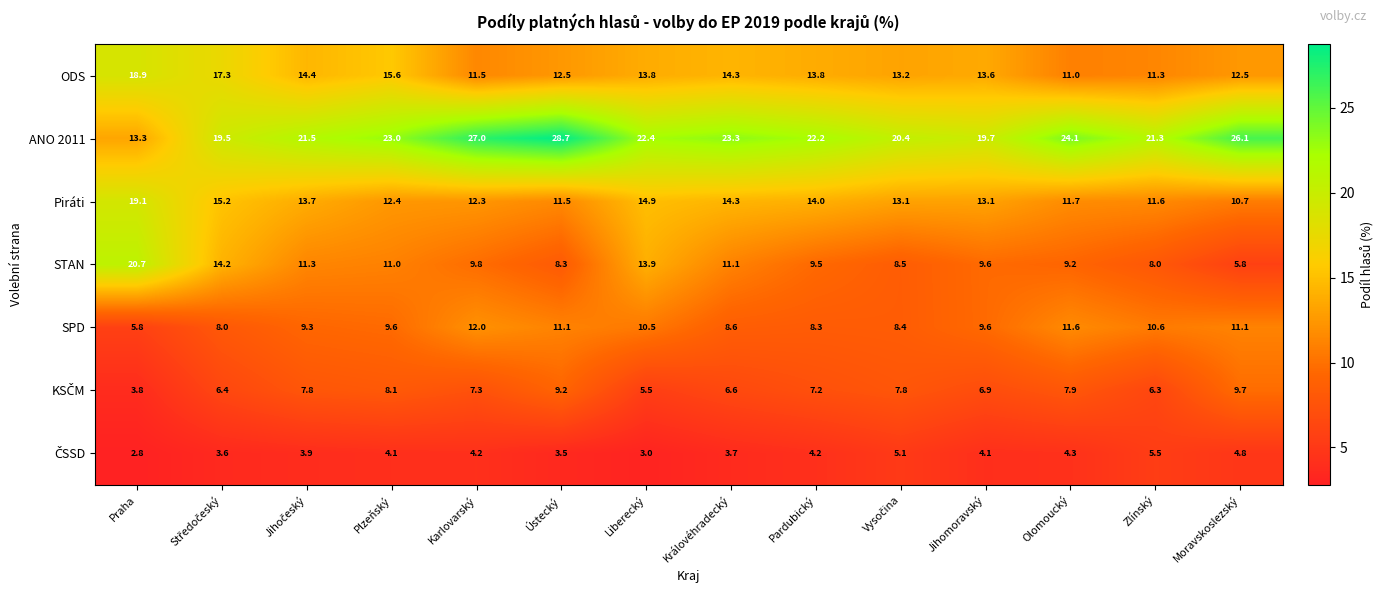

What is the difference between the highest and lowest values at Ústecký?

25.2